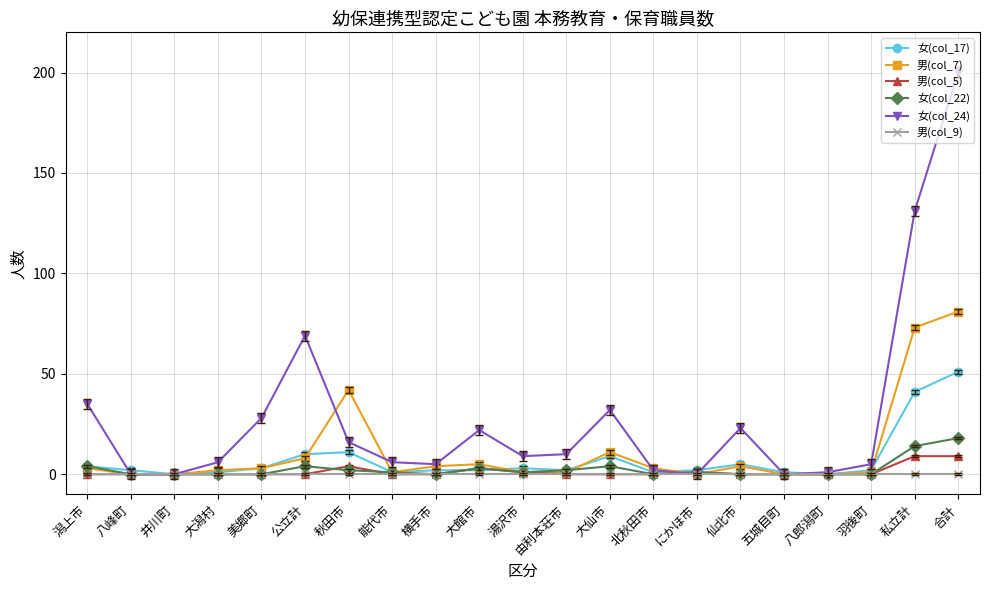

What is the greatest value displayed?

200